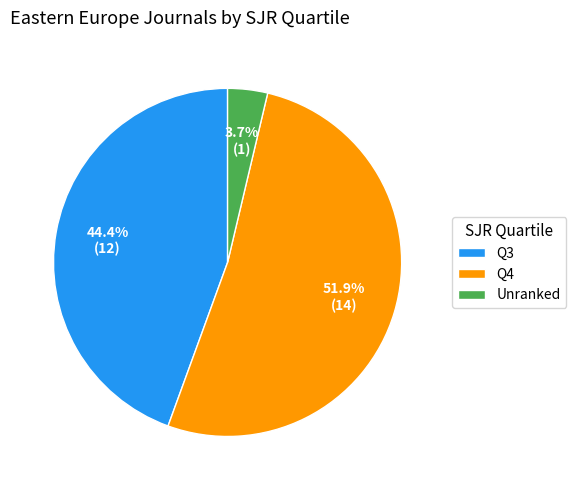

Which has a higher value, Unranked or Q4?

Q4